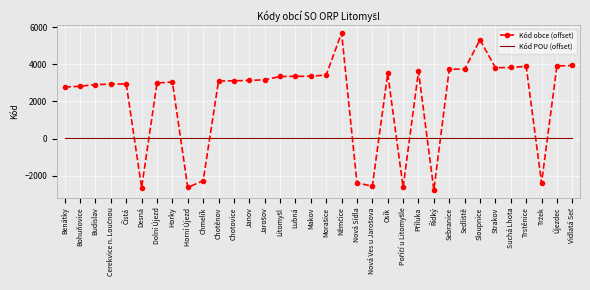

Rank the series by their average value, from highest to lowest.

Kód obce (offset), Kód POU (offset)